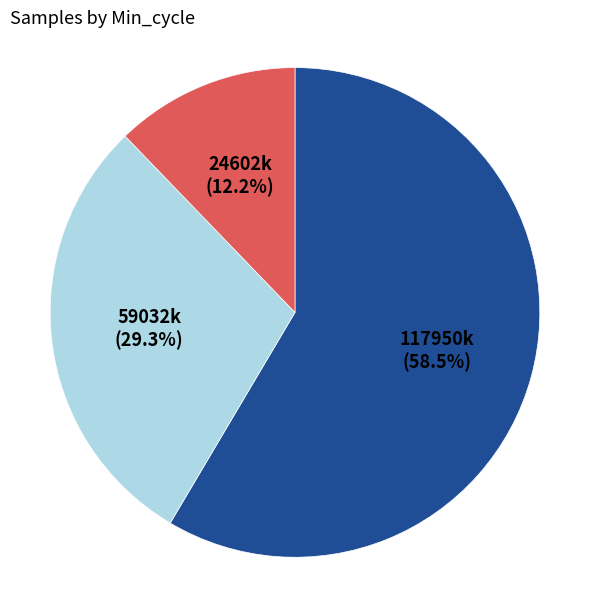

Is there any slice that represents more than half of the pie?

Yes